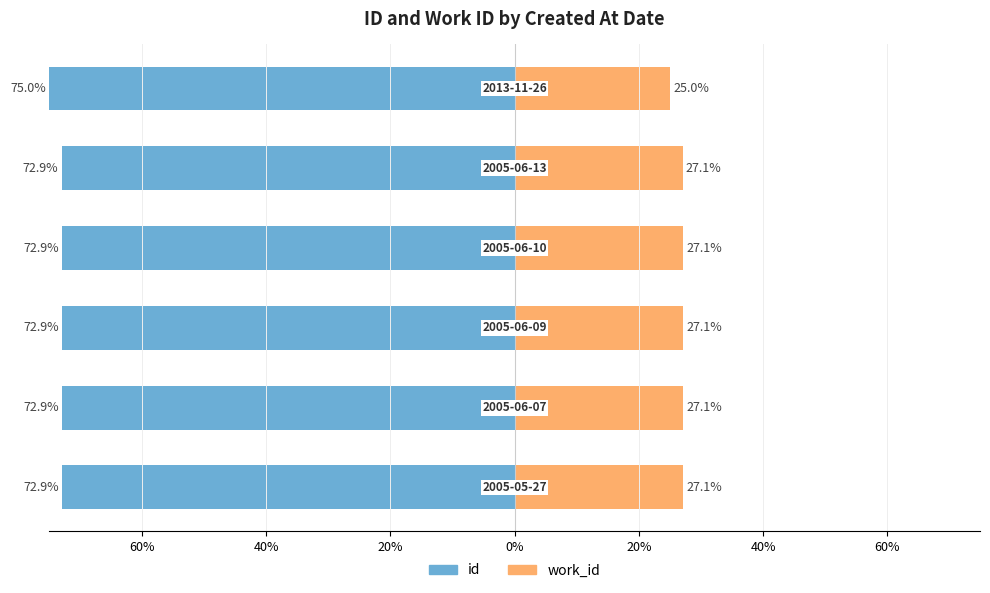

What is the sum of the work_id values at 0% and 20%?

54.2